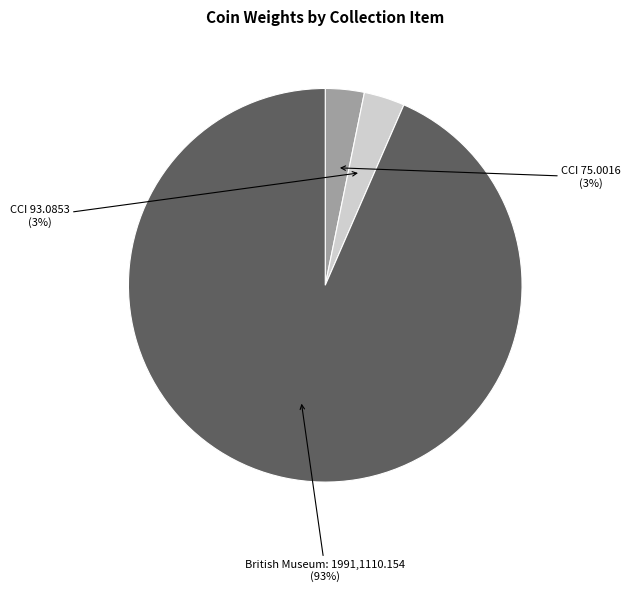

Which slice is the largest?

British Museum: 1991,1110.154